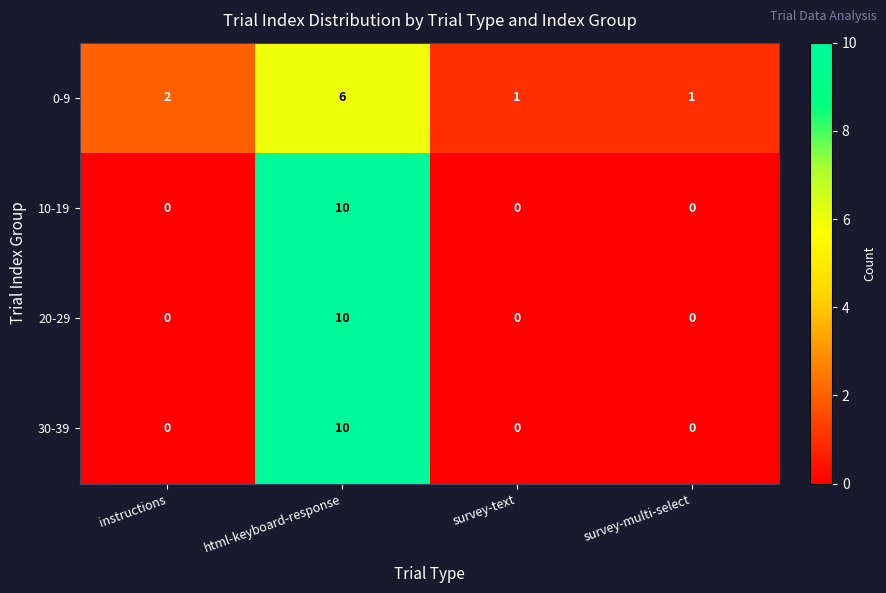

The 30-39 series shows 0 at instructions. True or false?

True